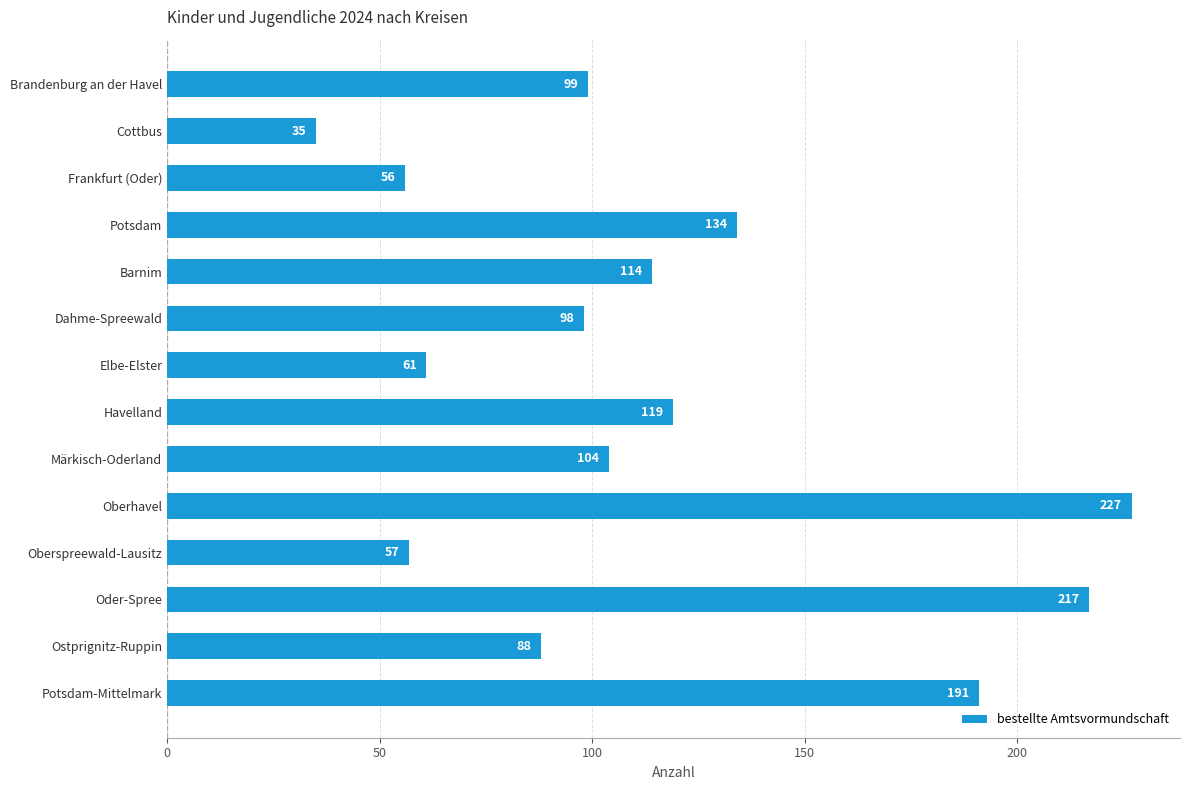

What is the difference between the maximum and minimum values?

192